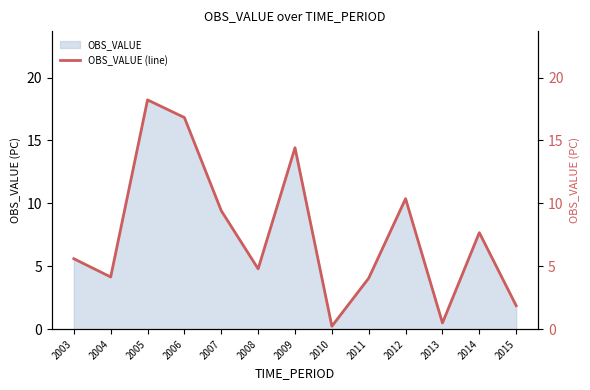

List the labels in order of value, smallest first.

2010, 2013, 2015, 2011, 2004, 2008, 2003, 2014, 2007, 2012, 2009, 2006, 2005